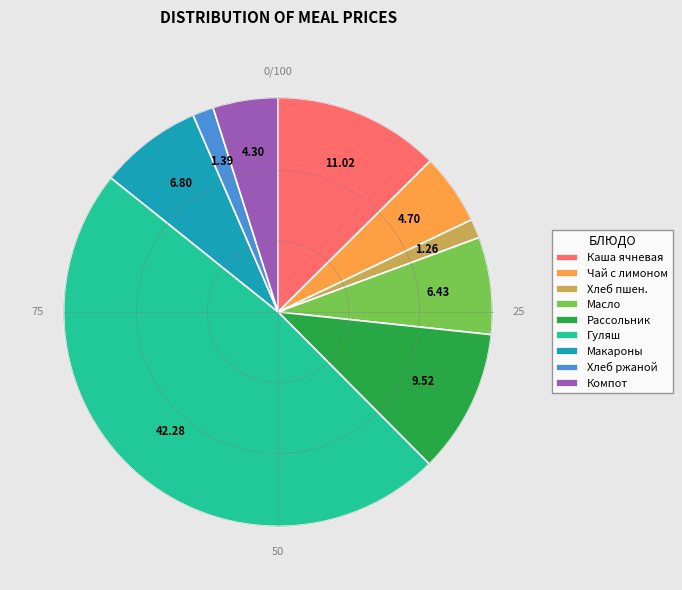

Approximately how many times larger is the value at Масло (порциями) compared to Хлеб пшеничный?

5.1